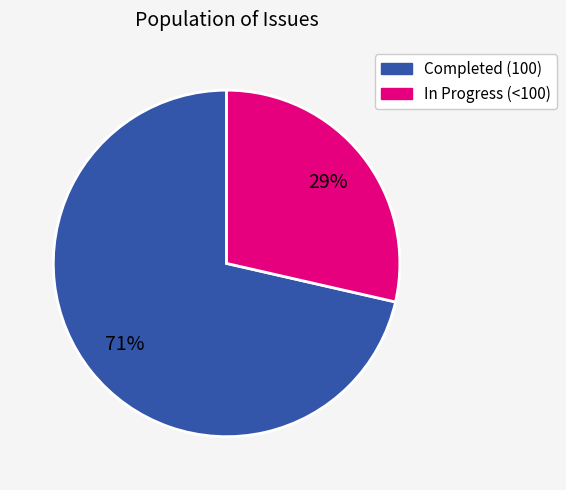

Does any single category account for the majority?

Yes